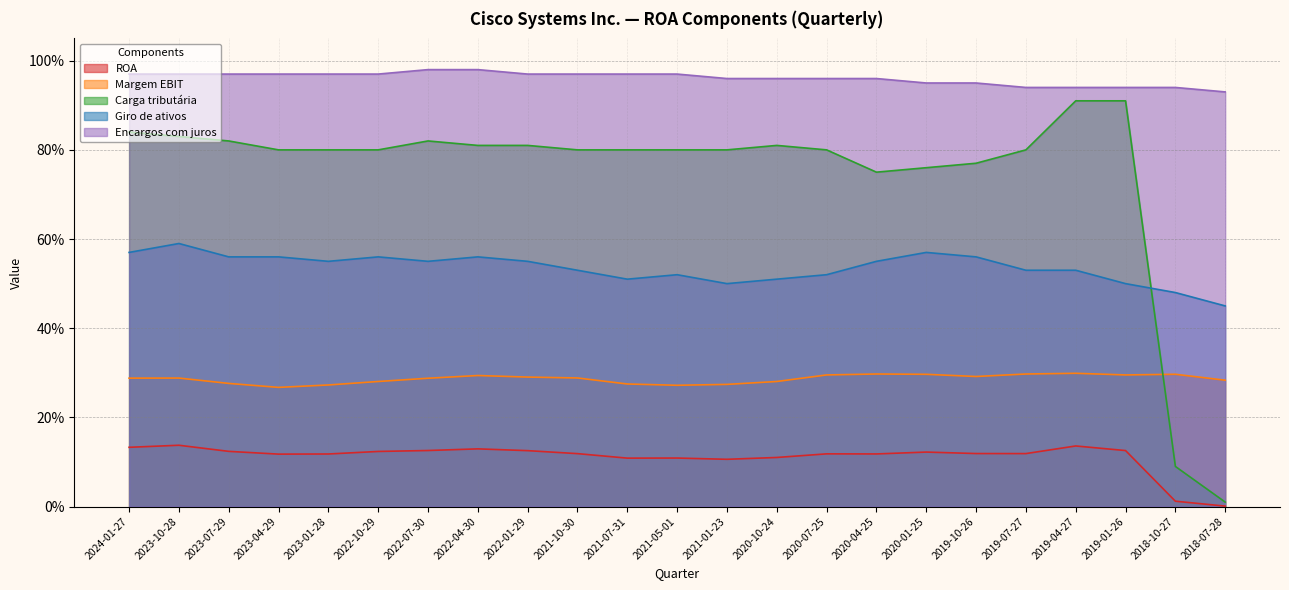

Rank the series at 2023-07-29 from lowest to highest value.

ROA, Margem EBIT, Giro de ativos, Carga tributária, Encargos com juros